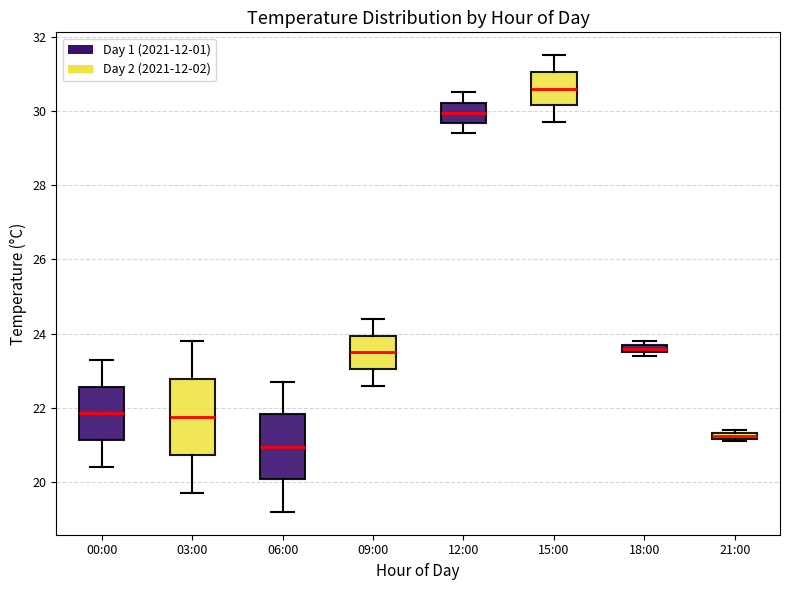

Comparing the boxes themselves (not the whiskers), which one is the tallest?

03:00